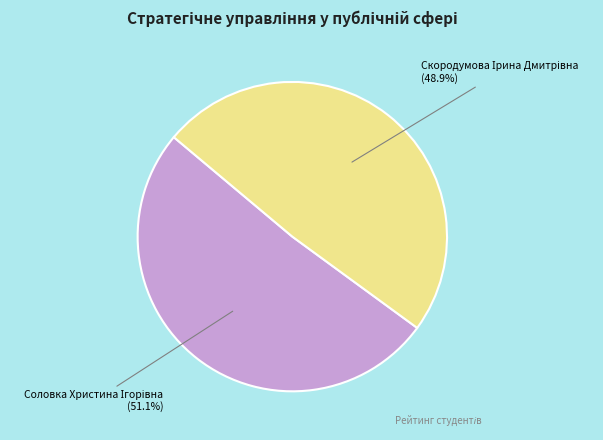

Is there any slice that represents more than half of the pie?

Yes